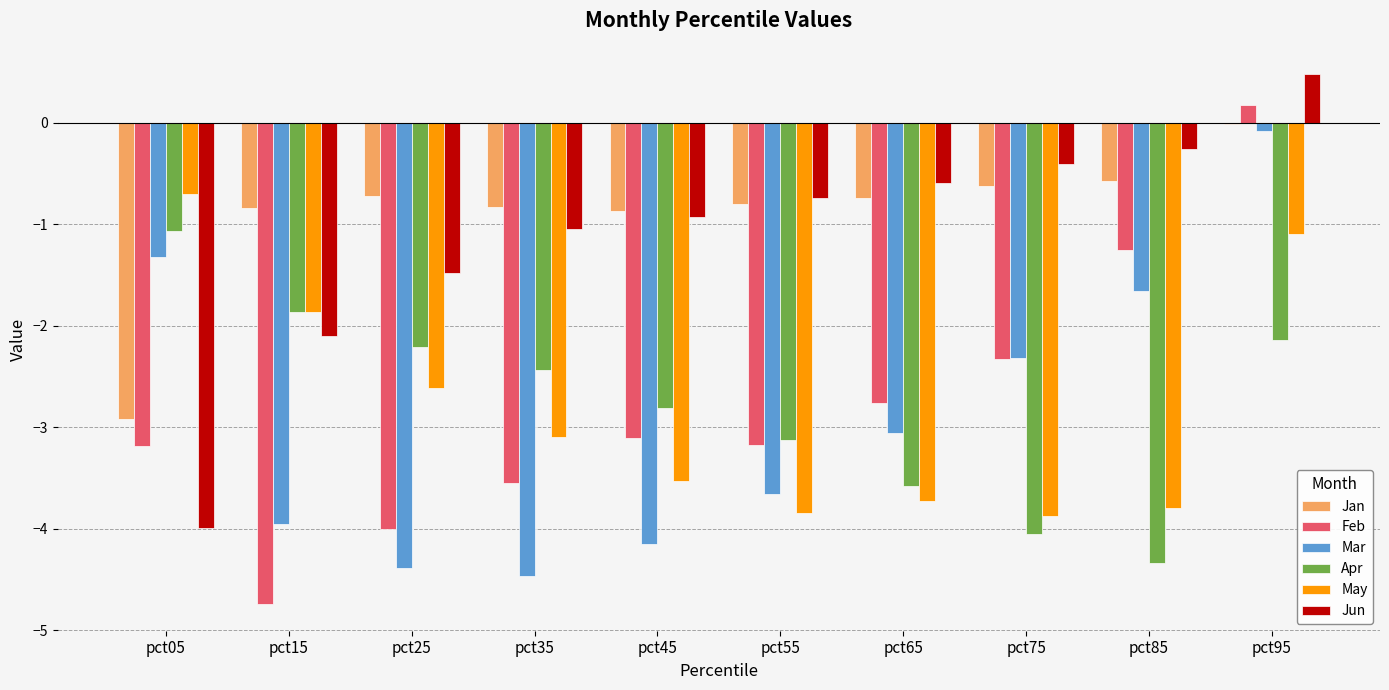

True or false: Jun has a value of -0.9 at pct45.

True